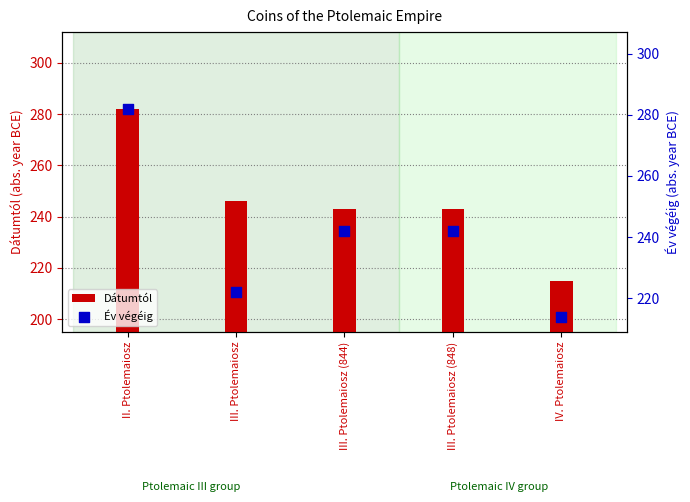

Which series reaches the minimum Y coordinate?

Év végéig